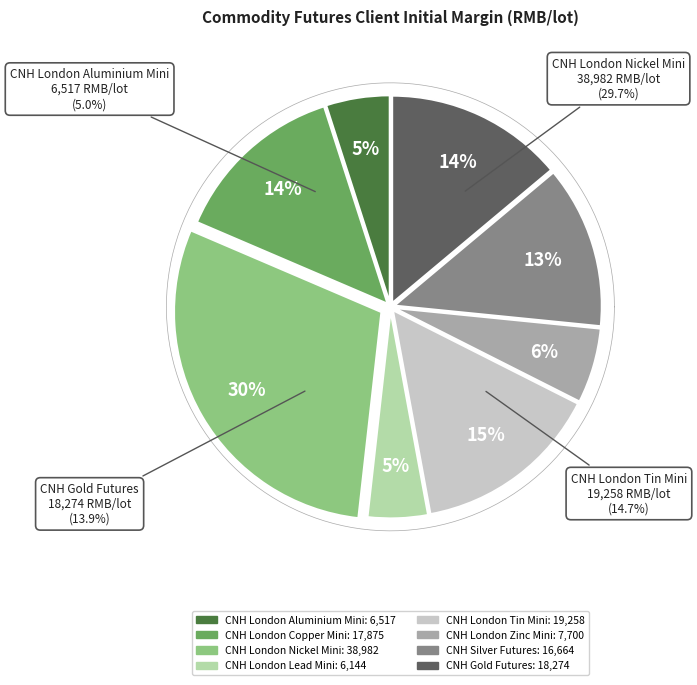

Between CNH London Lead Mini and CNH London Copper Mini, which is larger?

CNH London Copper Mini